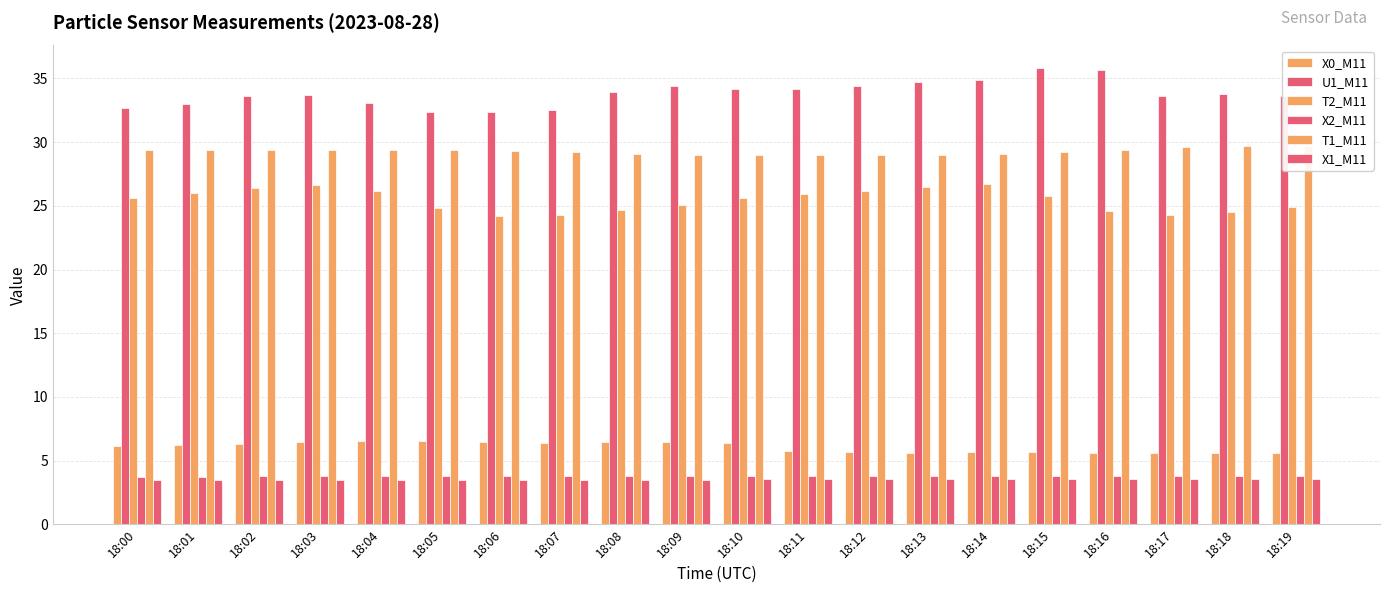

How many data points does each series have?

20